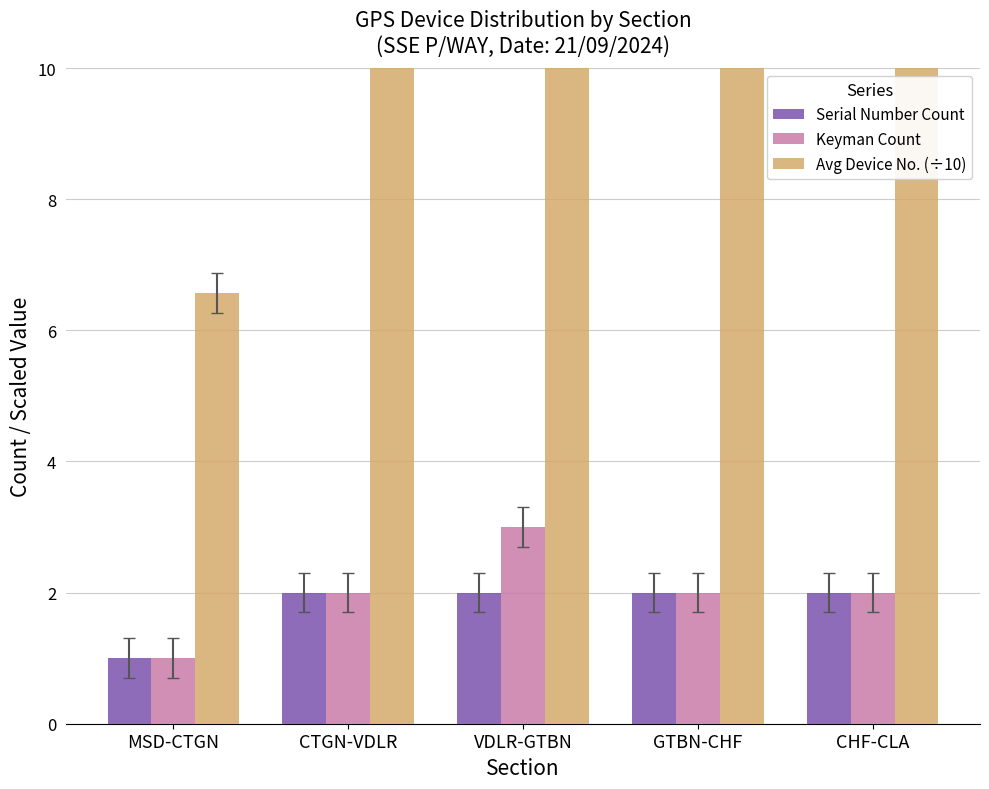

At which label does Avg Device No. (÷10) first exceed 49?

VDLR-GTBN